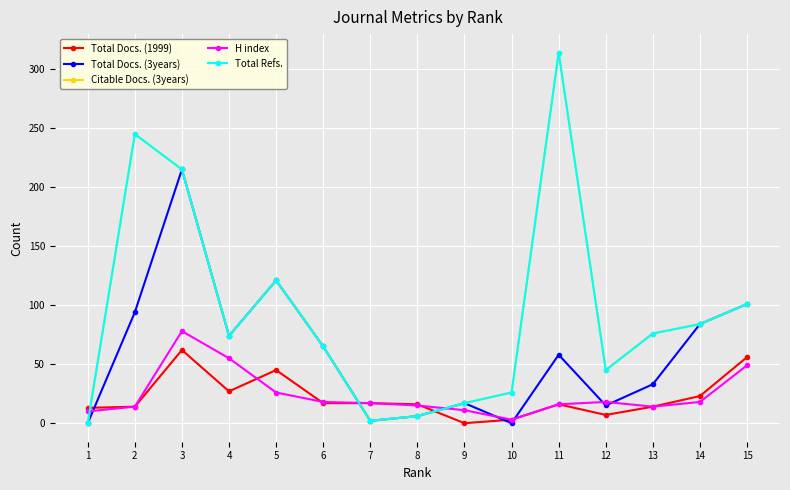

Does the chart have visible grid lines?

Yes